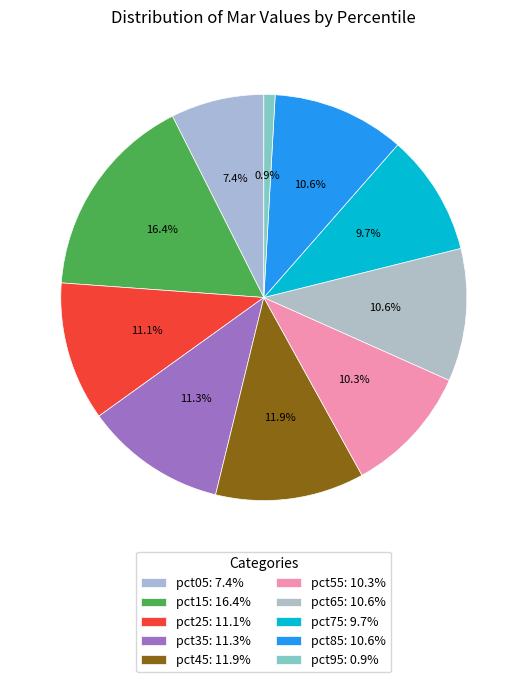

Count the number of slices in the pie.

10